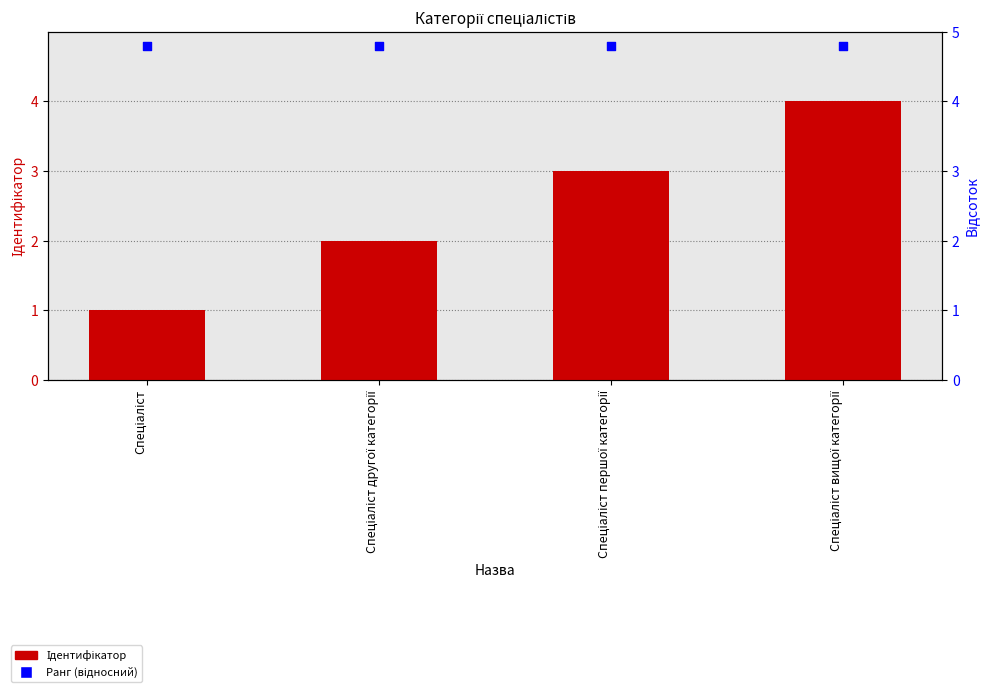

What is the total value across all series at Спеціаліст другої категорії?

6.8